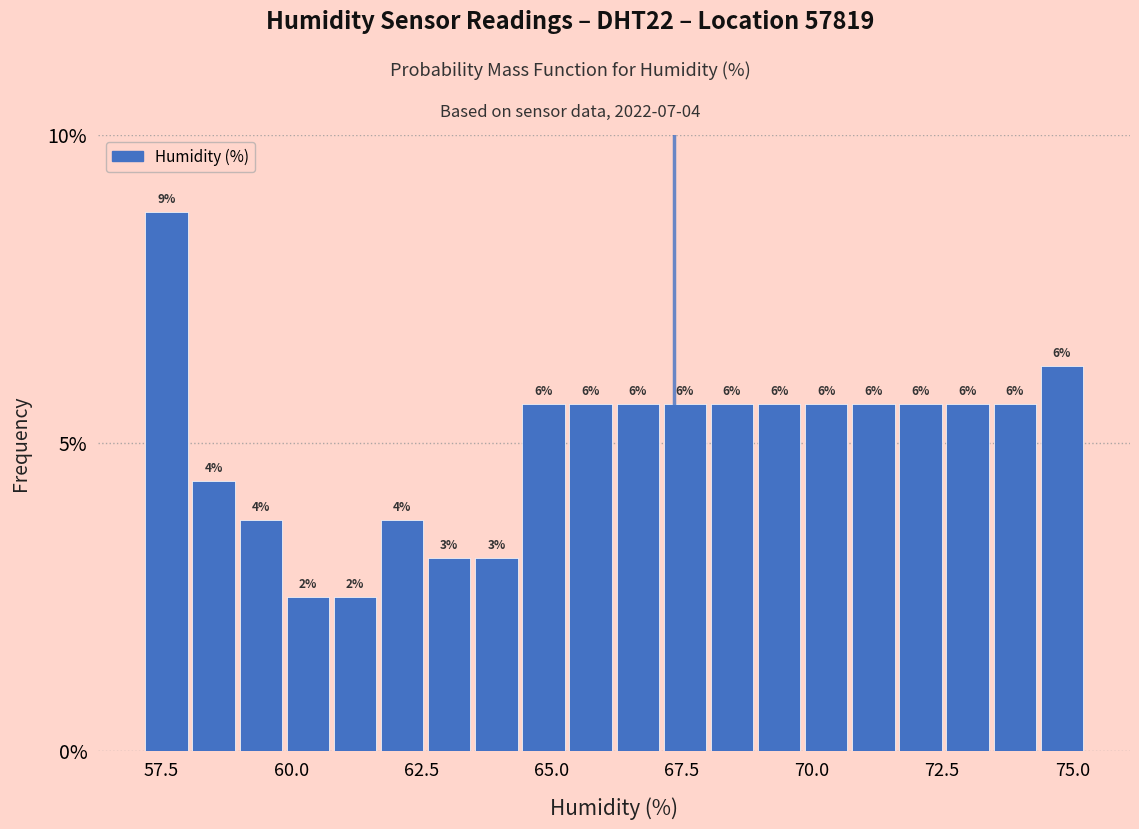

Read against the x-axis, roughly where is the centre of the tallest bar?

57.5